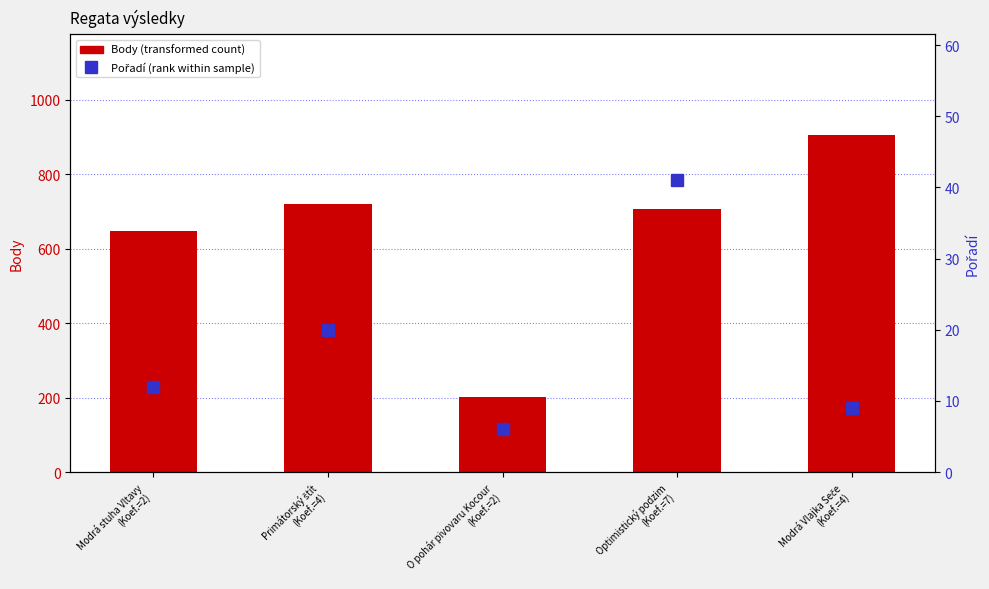

What is the spread (max minus min) of values at Optimistický podzim
(Koef.=7)?

666